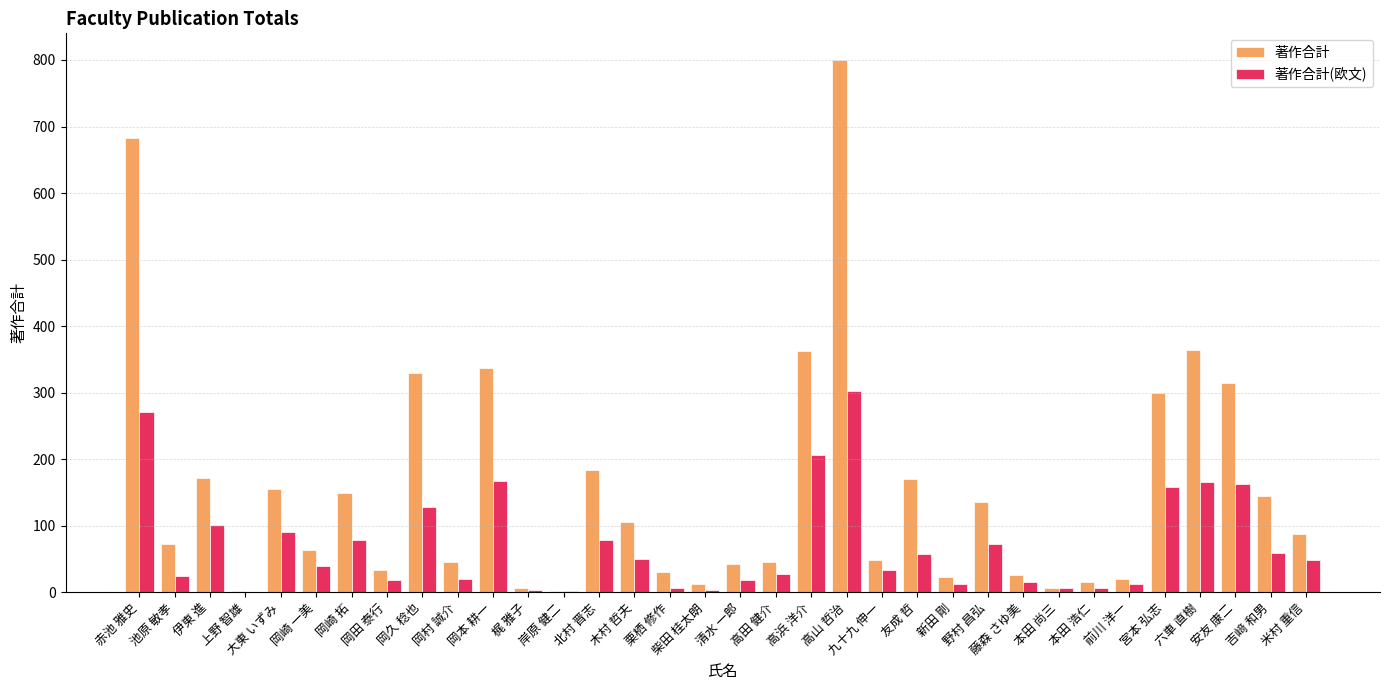

What is the maximum value for 著作合計(欧文)?

303